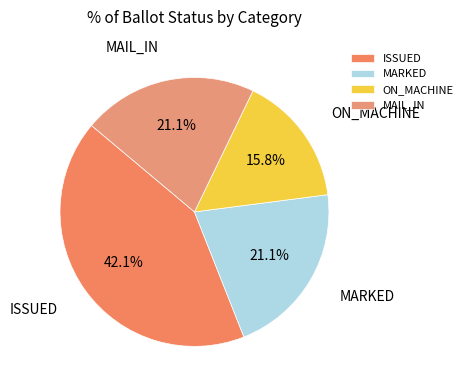

Does ON_MACHINE represent more than half of the total?

No